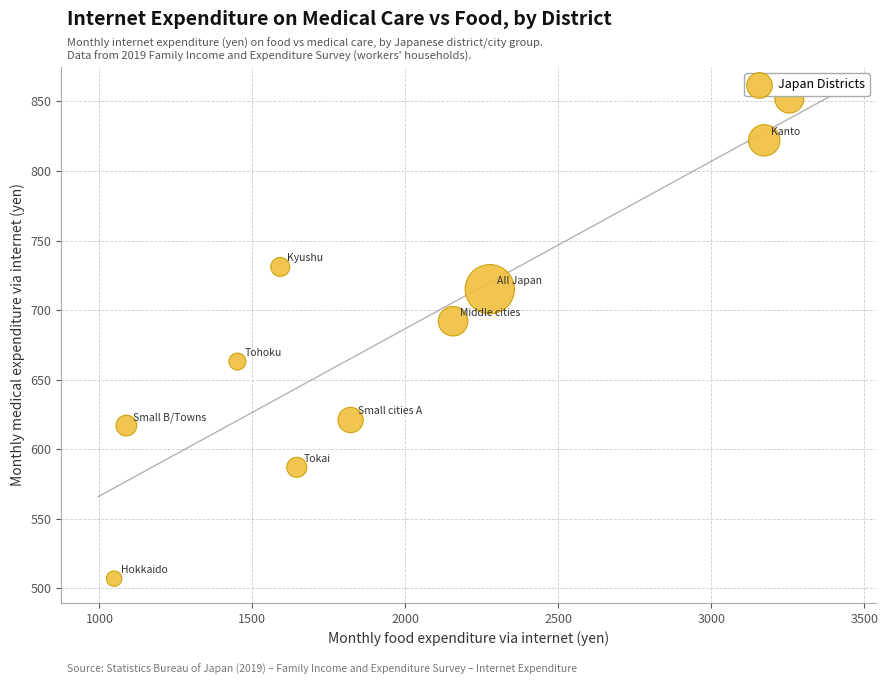

What is the average X value?

1950